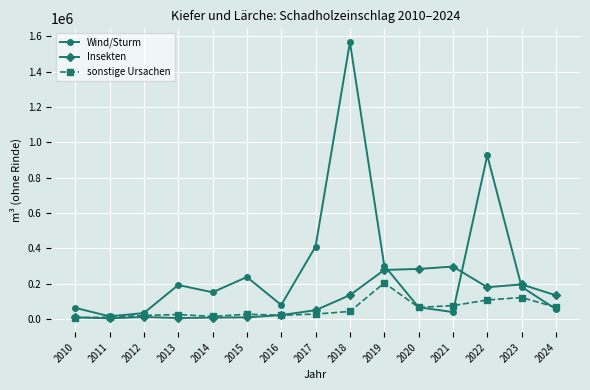

Is it true that Insekten equals 6122.8 at 2013?

True